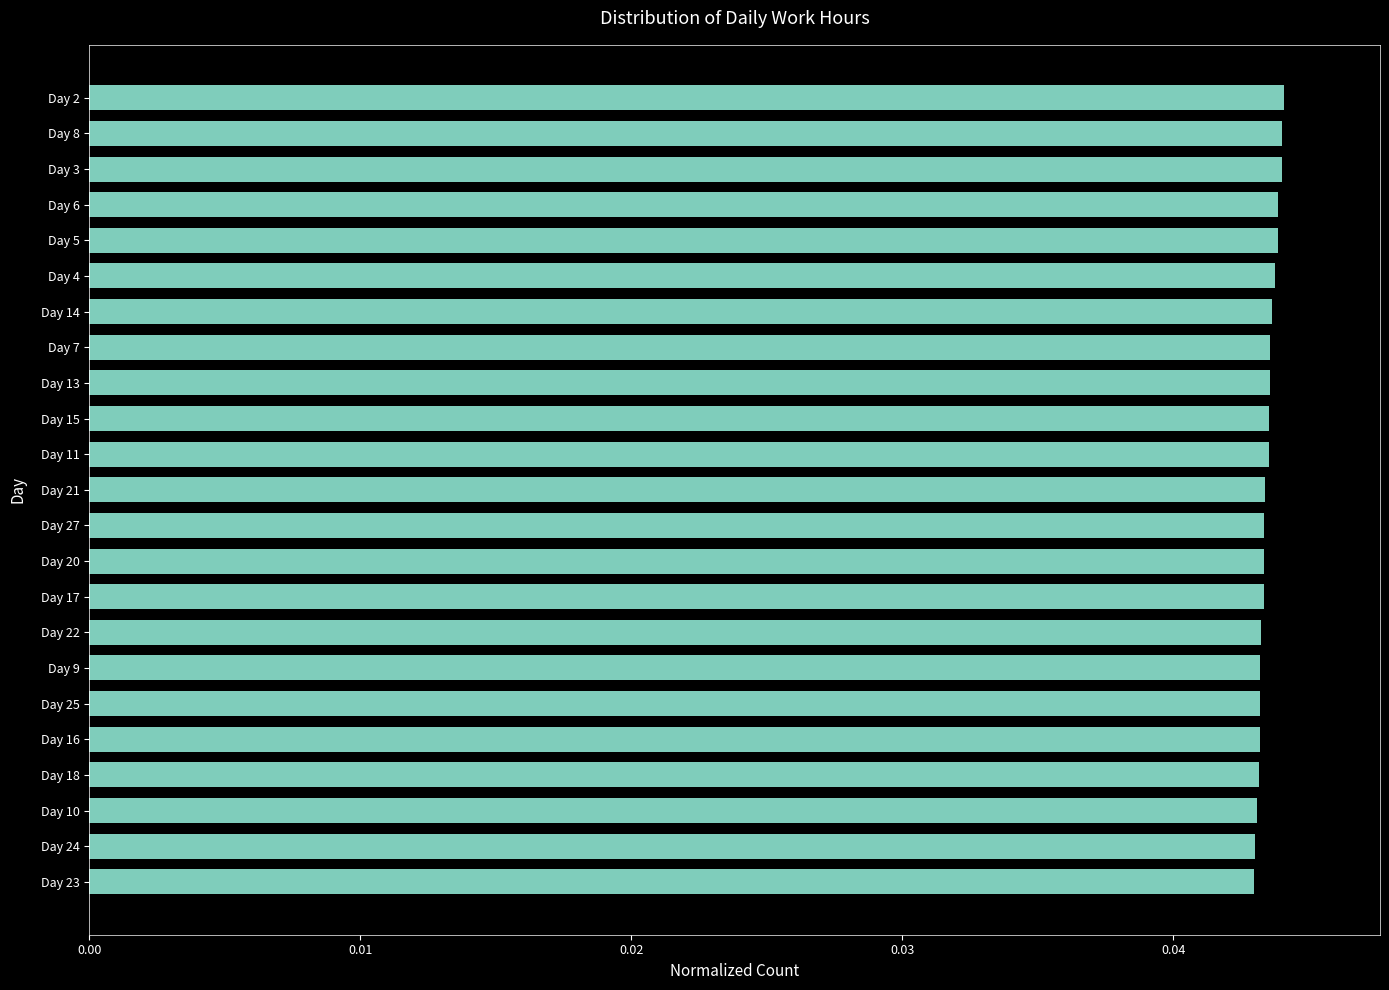

What is the sum of all values?

1.0